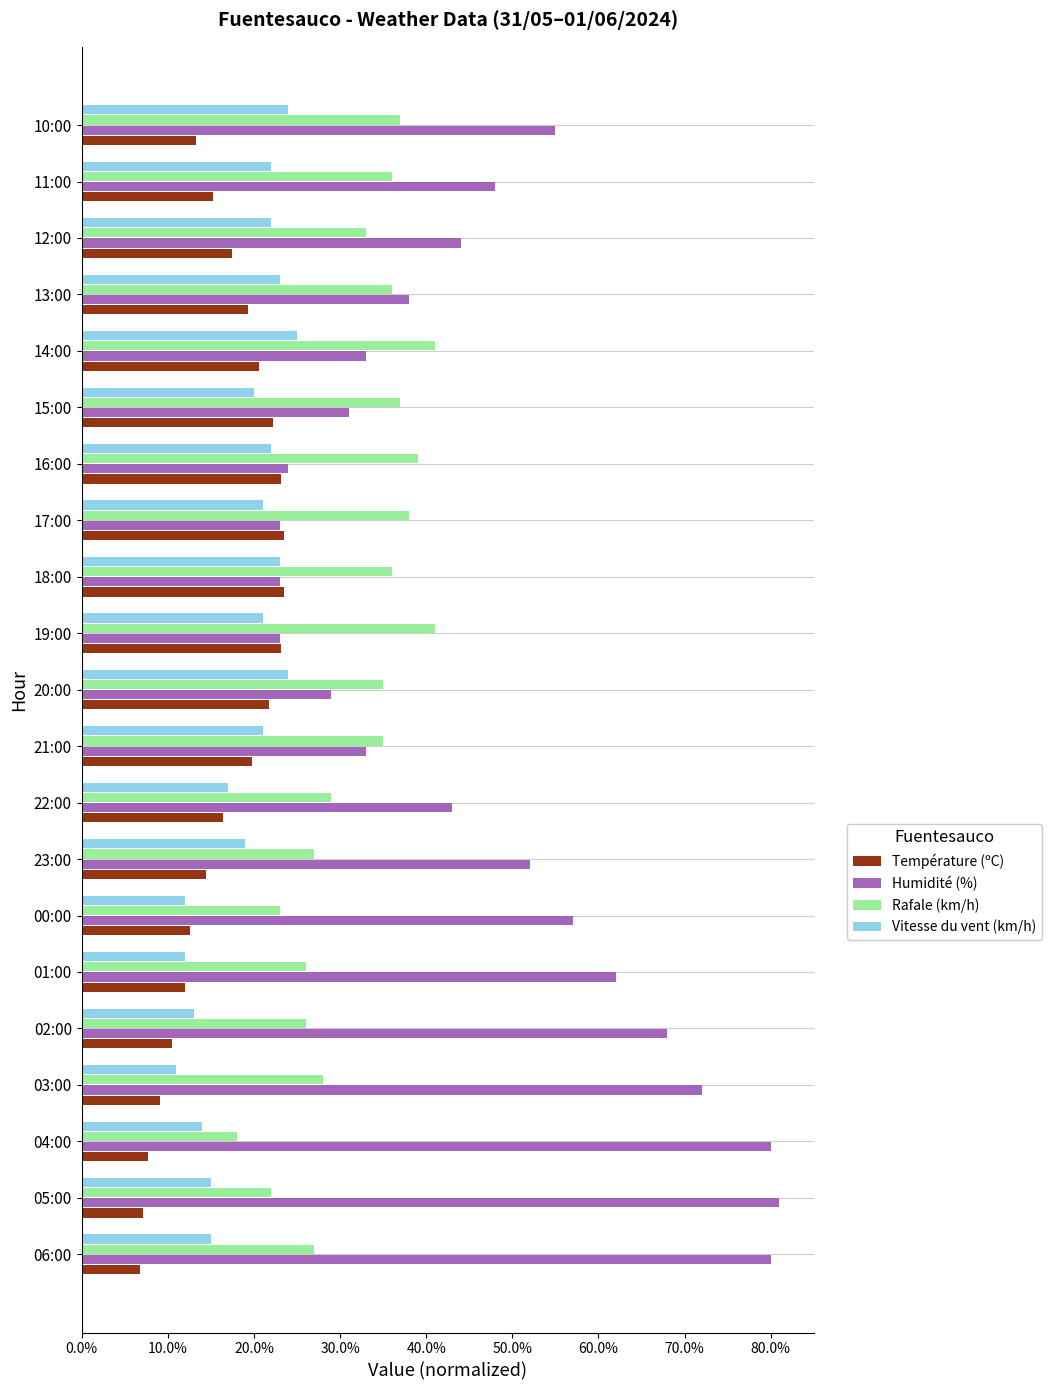

What are all the series names shown in the legend?

Température (ºC), Humidité (%), Rafale (km/h), Vitesse du vent (km/h)